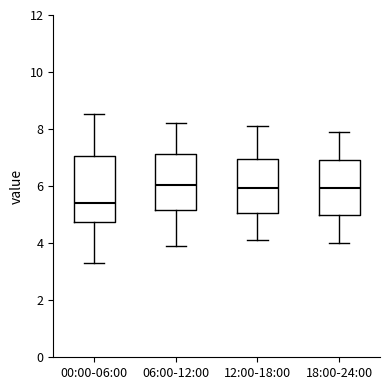

Which box is the tallest, from its lower edge to its upper edge?

00:00-06:00